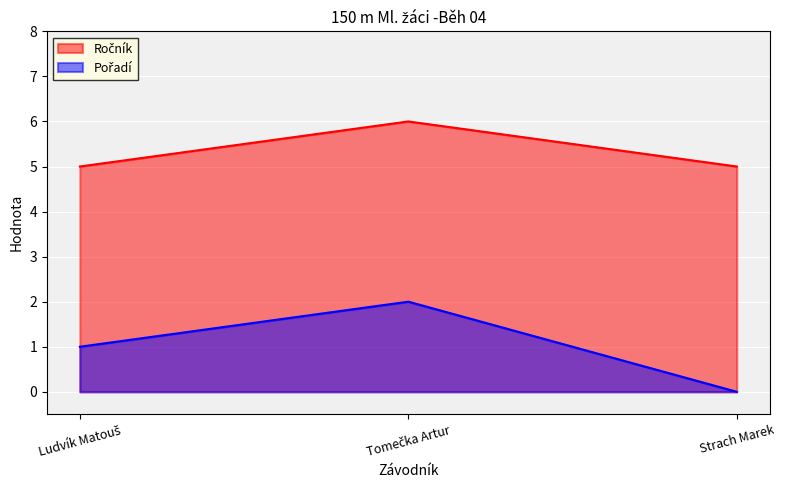

Reading left to right, what are all the values shown in this chart?

Ročník: Ludvík Matouš=5	Tomečka Artur=6	Strach Marek=5
Pořadí: Ludvík Matouš=1	Tomečka Artur=2	Strach Marek=0